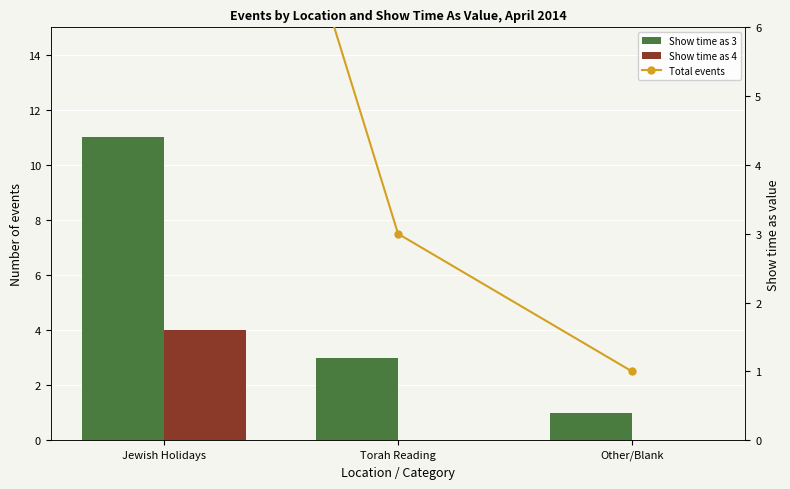

What is the sum of the Show time as 3 values at Other/Blank and Jewish Holidays?

12